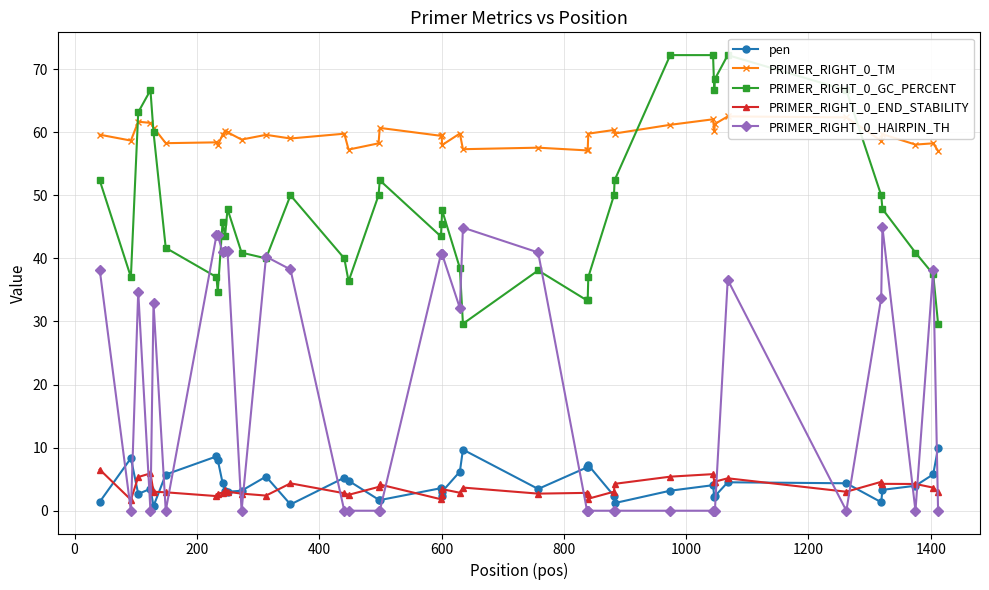

Is this an area chart (filled region under the line)?

No